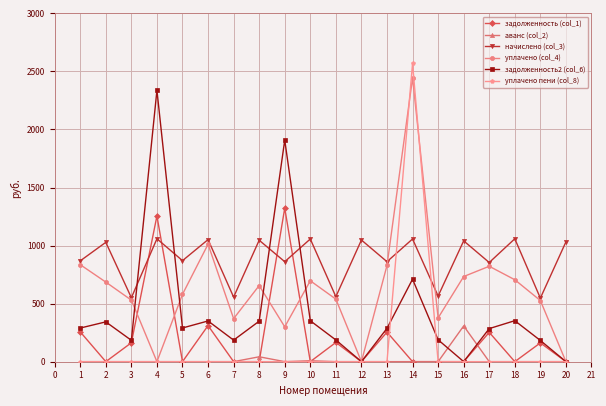

What is the value of the задолженность2 (col_6) point at the 9th from the left?

1908.6